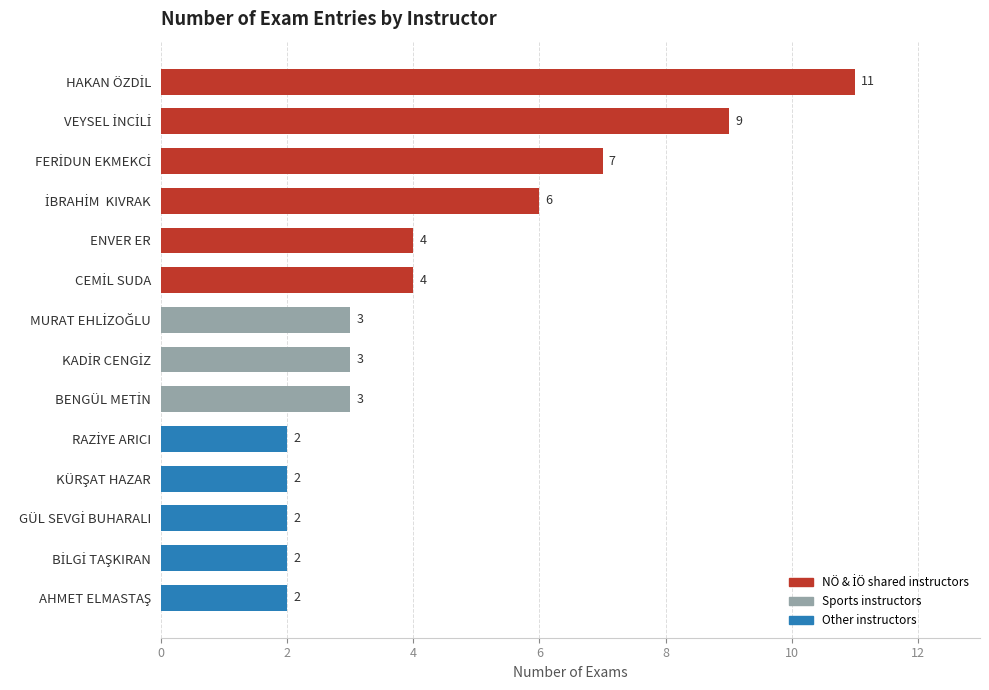

What is the maximum value shown in the chart?

11